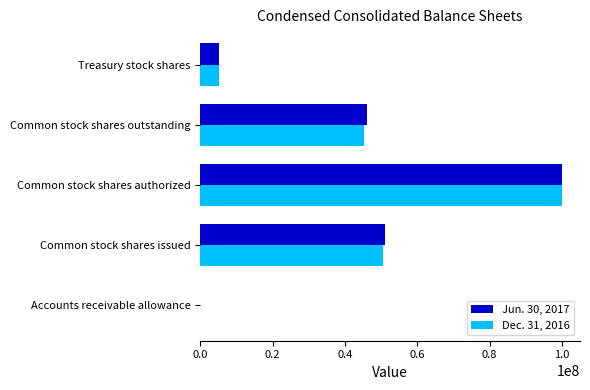

Which label corresponds to the largest value in the chart?

Common stock shares authorized